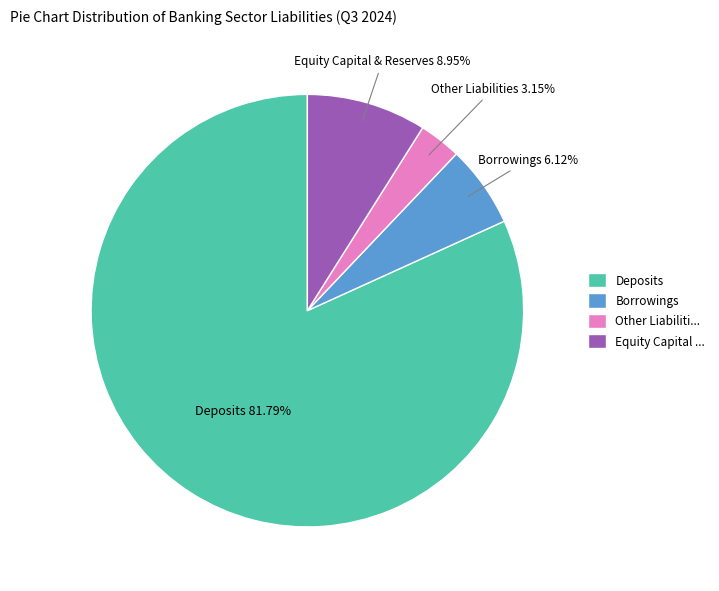

Which slice is the largest?

Deposits